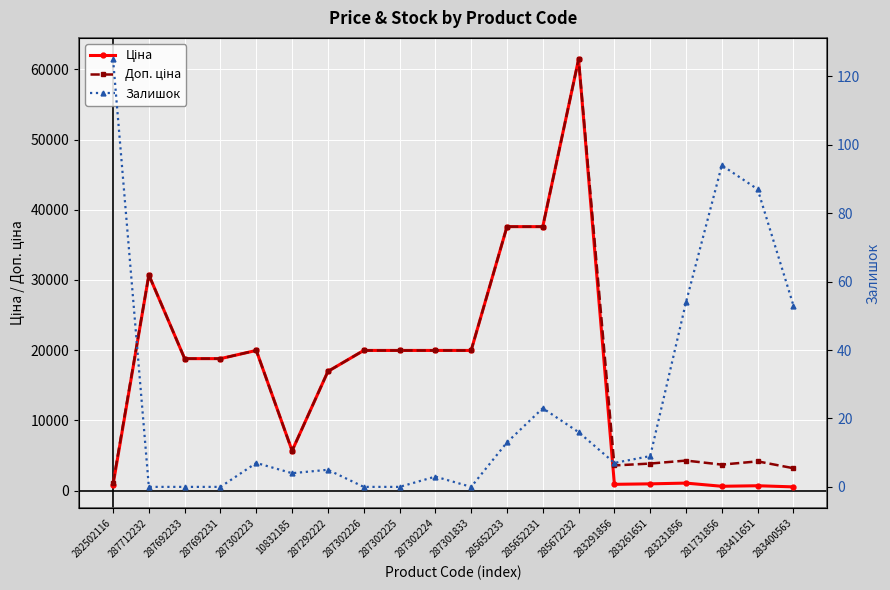

Where is the first local minimum for Доп. ціна?

10832185